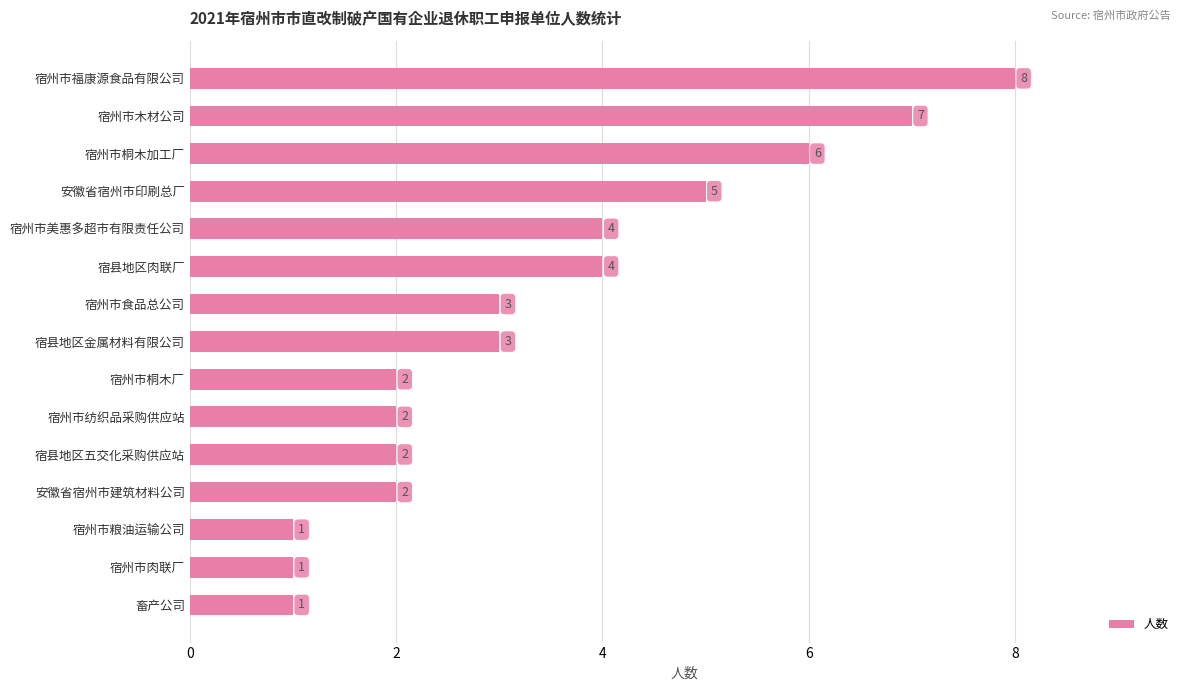

What is the greatest value displayed?

8